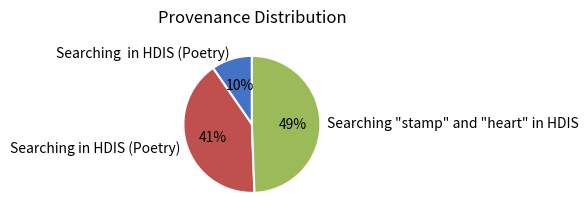

To the nearest percent, what is the average slice percentage?

33%